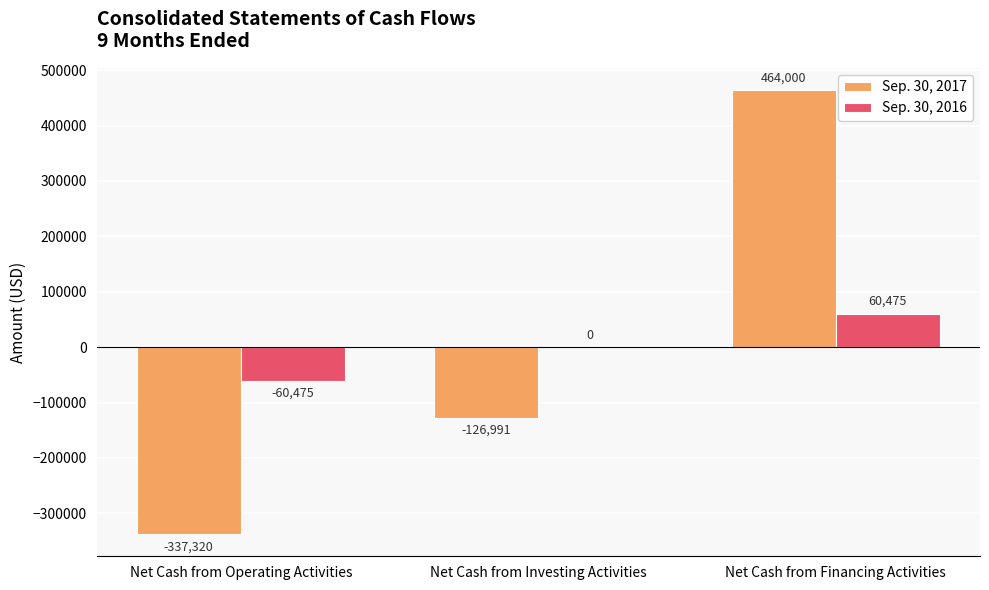

How many groups of bars are there?

3